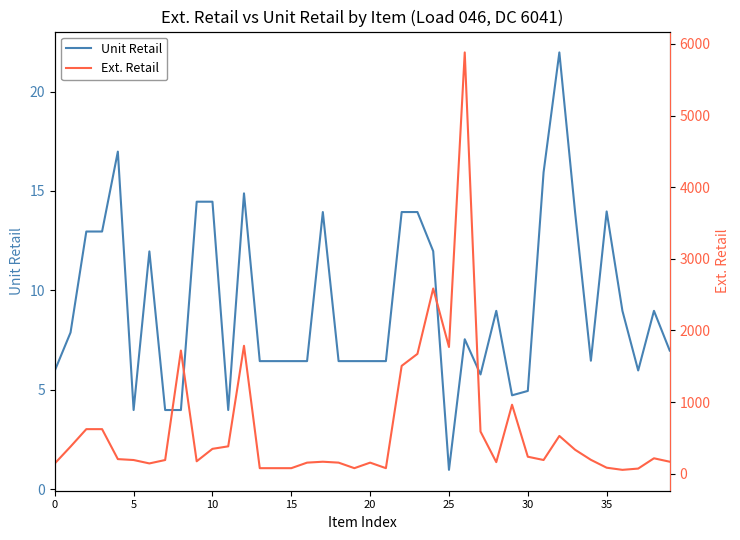

What is the sum of all Unit Retail values?

369.8